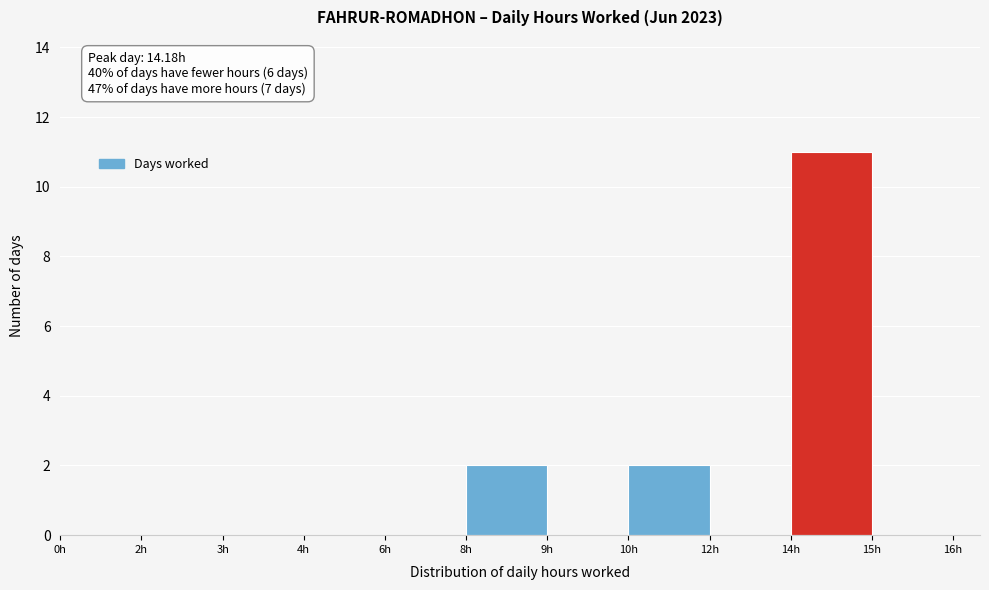

Reading right to left, extract all data points from this chart.

15h=0	14h=11	12h=0	10h=2	9h=0	8h=2	6h=0	4h=0	3h=0	2h=0	0h=0